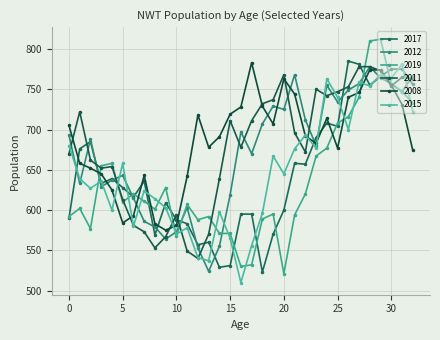

Reading right to left, transcribe all the data shown in this chart.

2017: 756	775	775	766	755	781	785	704	708	690	657	658	600	570	523	595	595	531	529	560	557	583	588	609	569	636	616	628	639	633	685	676	590
2012: 767	747	757	764	778	757	749	734	755	680	712	768	725	729	707	670	697	619	555	524	553	603	573	564	579	586	615	643	637	629	688	633	693
2019: 733	747	756	812	810	740	716	708	677	667	620	594	521	595	589	532	530	571	571	592	588	607	568	628	601	611	620	610	658	655	577	602	592
2011: 763	765	754	773	778	778	753	747	742	750	672	696	768	737	732	711	678	711	639	570	540	549	594	567	553	573	581	613	654	652	662	722	670
2008: 674	731	755	774	774	746	740	677	714	683	692	744	763	707	729	783	728	719	691	678	718	642	581	575	583	643	593	584	625	645	652	658	705
2015: 722	781	764	768	754	759	700	740	763	677	693	676	645	667	596	556	510	565	598	537	541	578	570	603	614	624	580	658	600	636	627	639	680